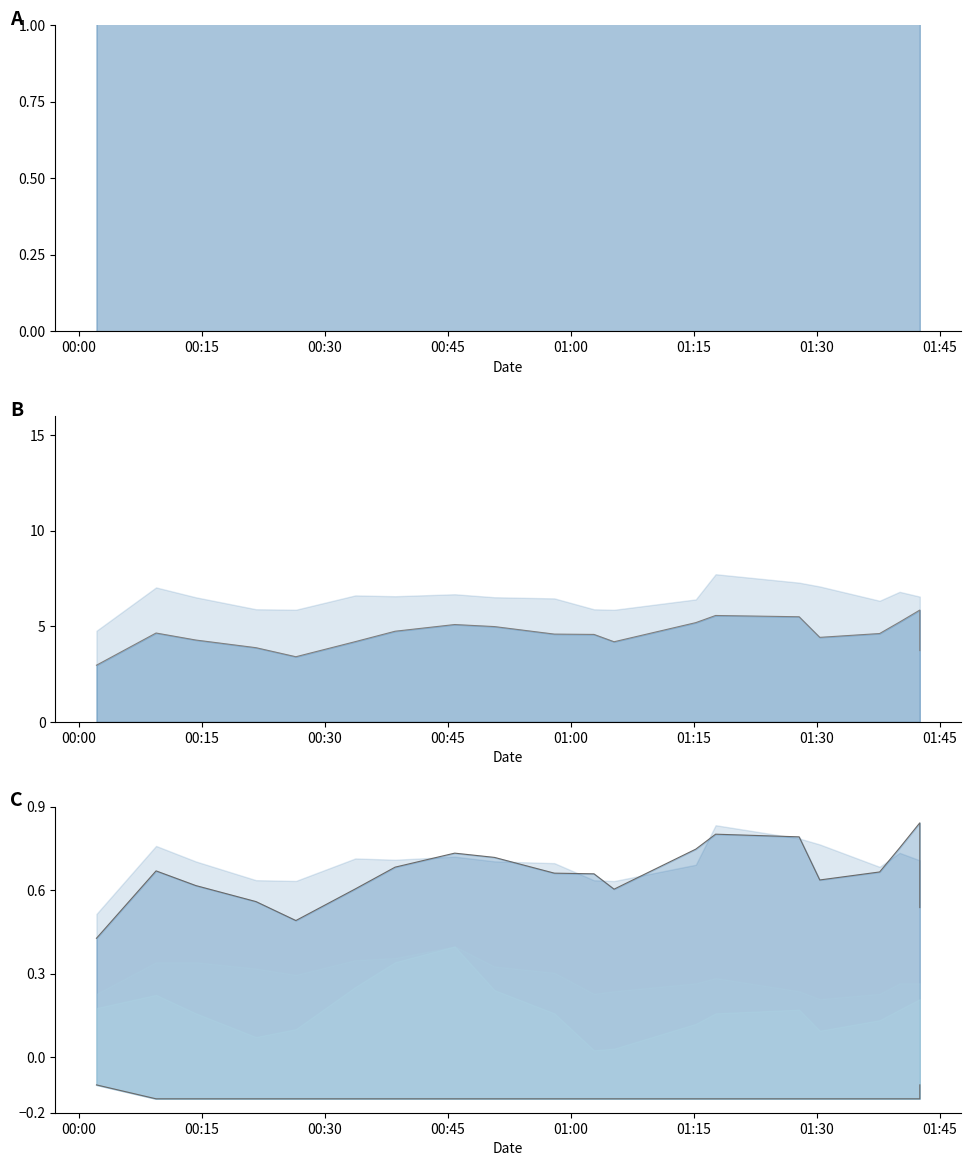

How many data points does each series have?

20